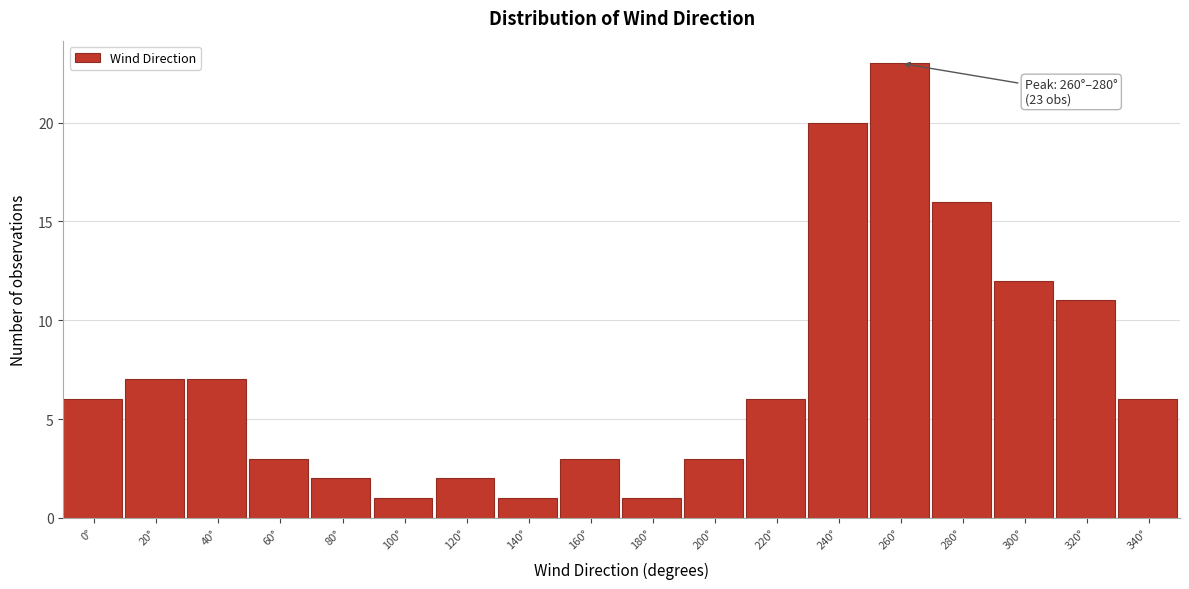

Reading left to right, extract all data points from this chart.

0°=6	20°=7	40°=7	60°=3	80°=2	100°=1	120°=2	140°=1	160°=3	180°=1	200°=3	220°=6	240°=20	260°=23	280°=16	300°=12	320°=11	340°=6